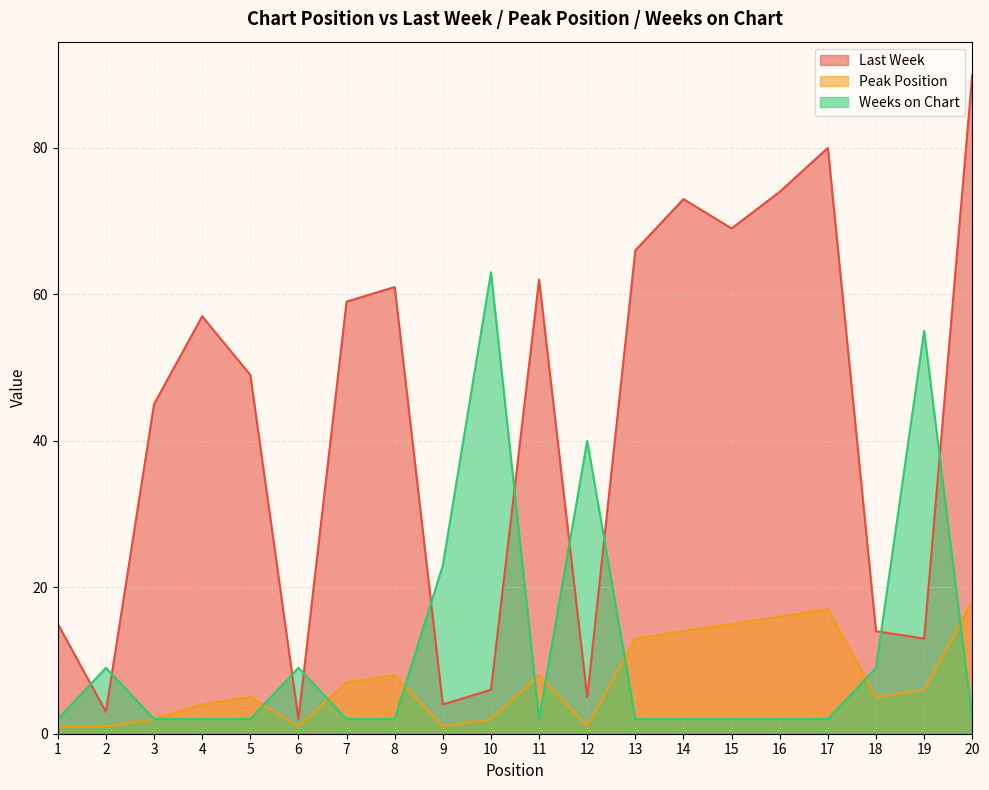

How many interior local peaks does the Last Week series have?

5